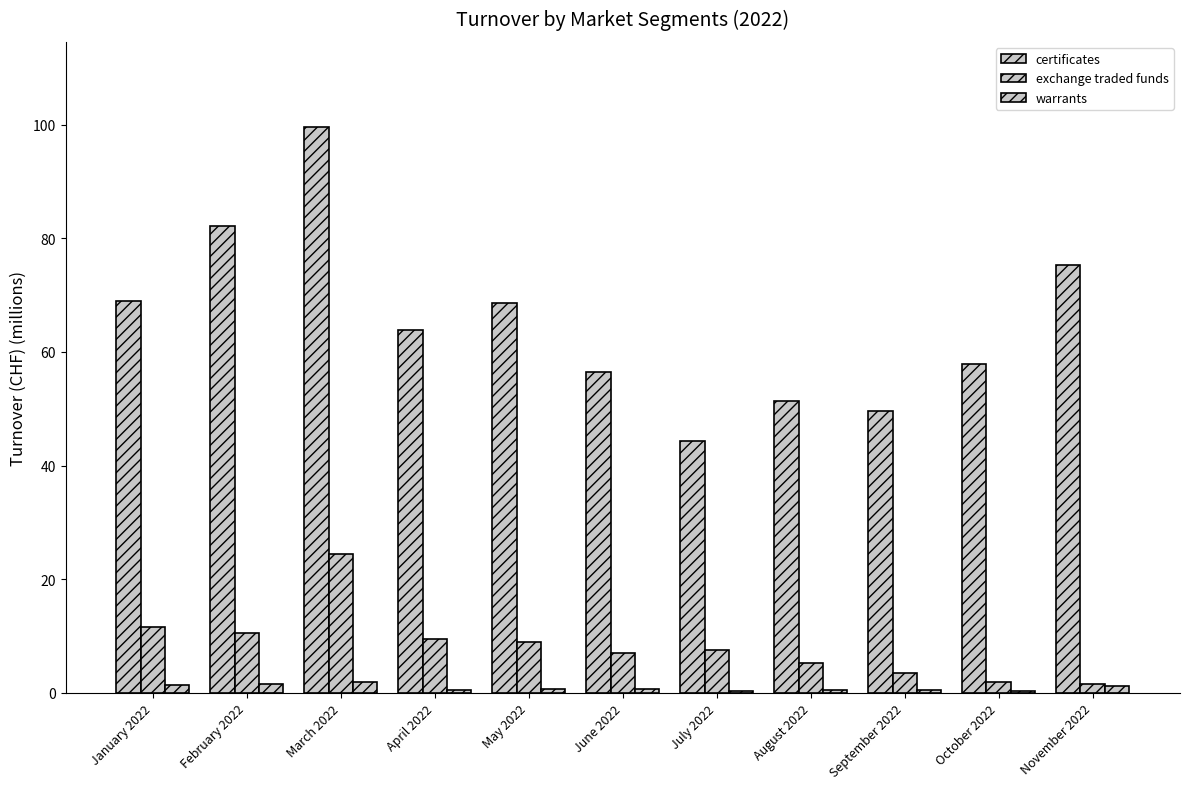

What is the difference between the maximum and minimum values in the certificates series?

55.4